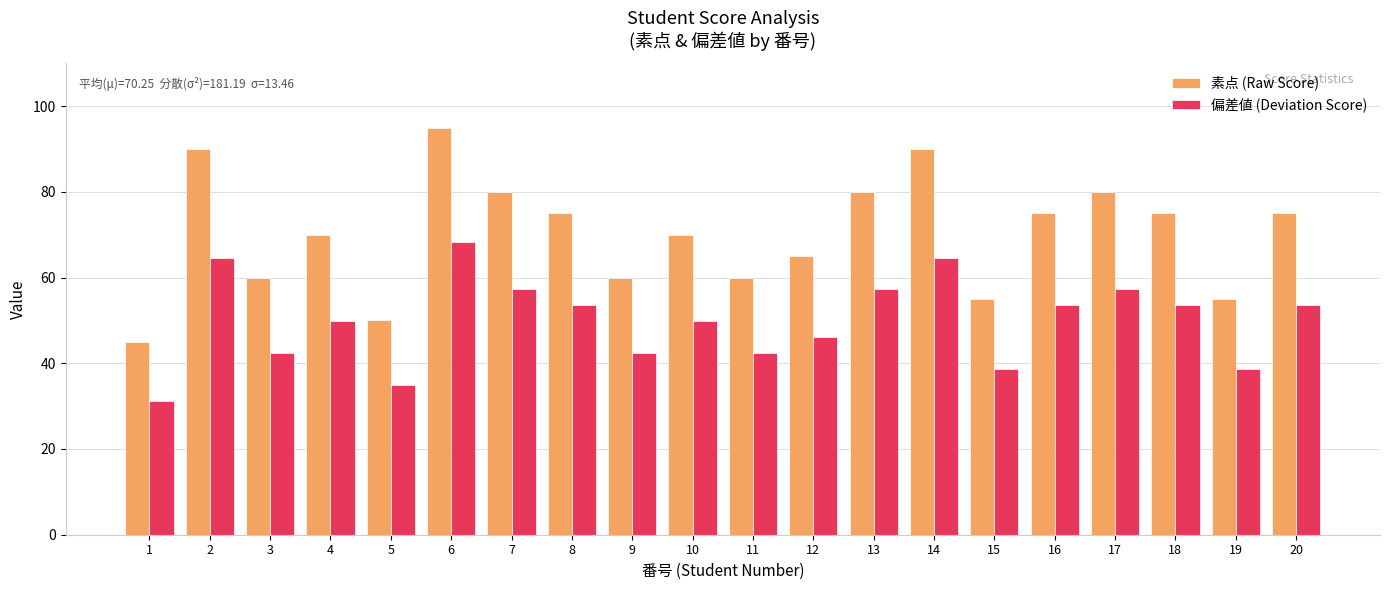

True or false: 偏差値 (Deviation Score) has a value of 22.6 at 19.

False